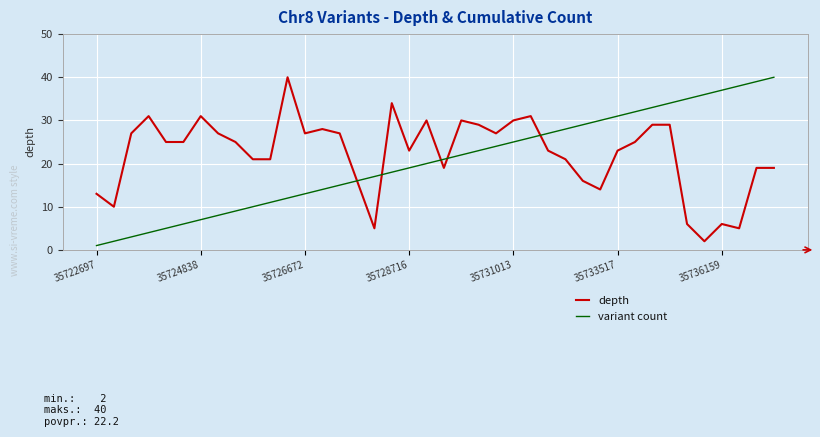

What is the highest value of the variant count series?

40